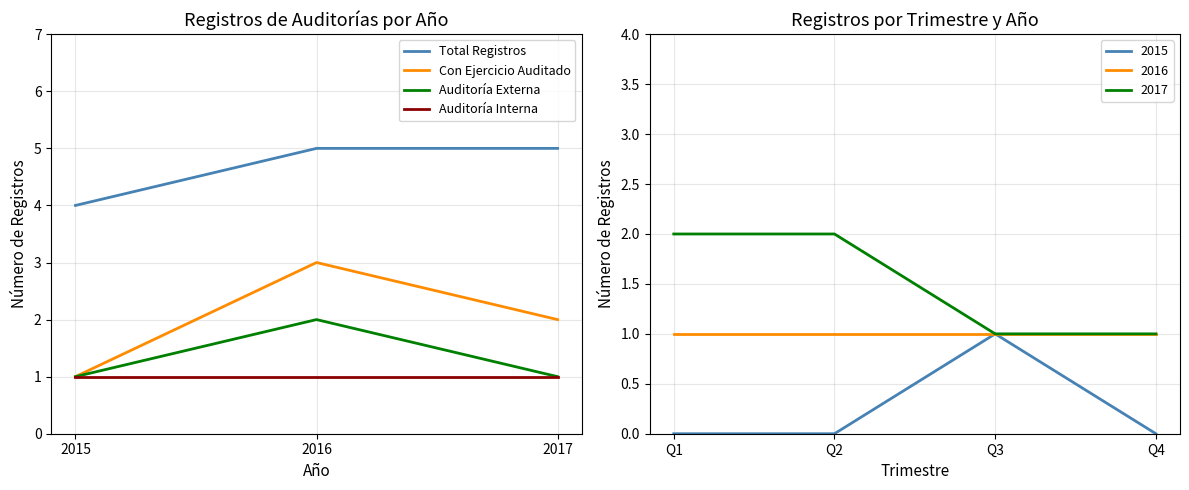

Rank the series at 2015 from lowest to highest value.

Con Ejercicio Auditado, Auditoría Externa, Auditoría Interna, Total Registros